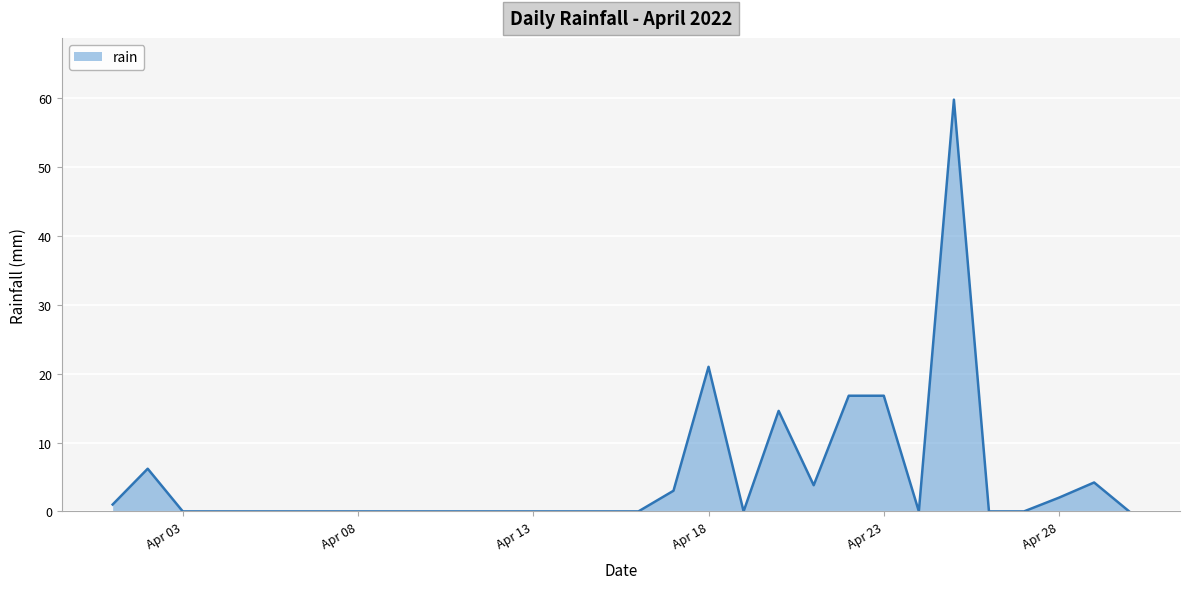

Does the chart display data point markers on the line(s)?

No